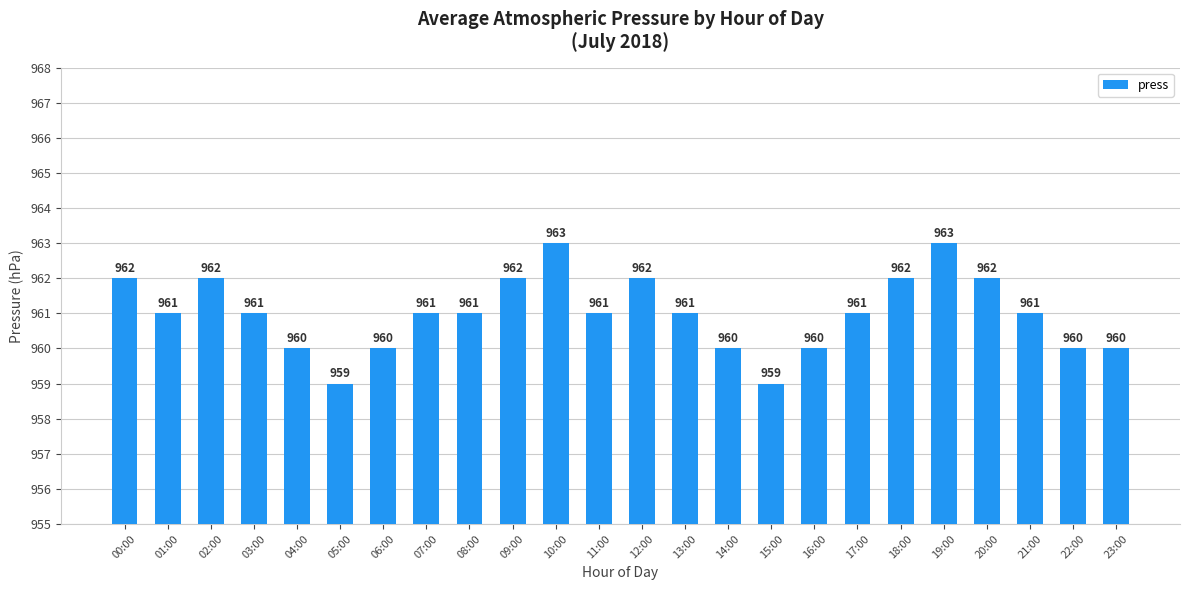

Reading right to left, extract all data points from this chart.

23:00=960	22:00=960	21:00=961	20:00=962	19:00=963	18:00=962	17:00=961	16:00=960	15:00=959	14:00=960	13:00=961	12:00=962	11:00=961	10:00=963	09:00=962	08:00=961	07:00=961	06:00=960	05:00=959	04:00=960	03:00=961	02:00=962	01:00=961	00:00=962